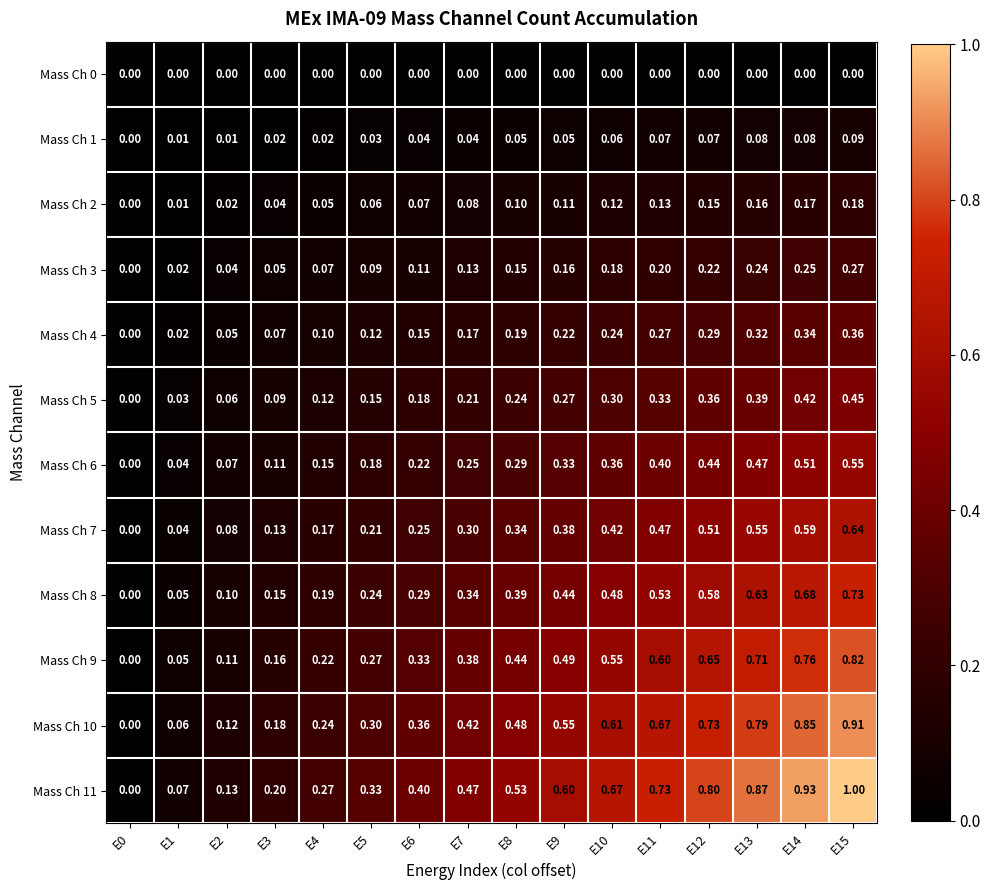

Which series changed the most between E4 and E15?

Mass Ch 11